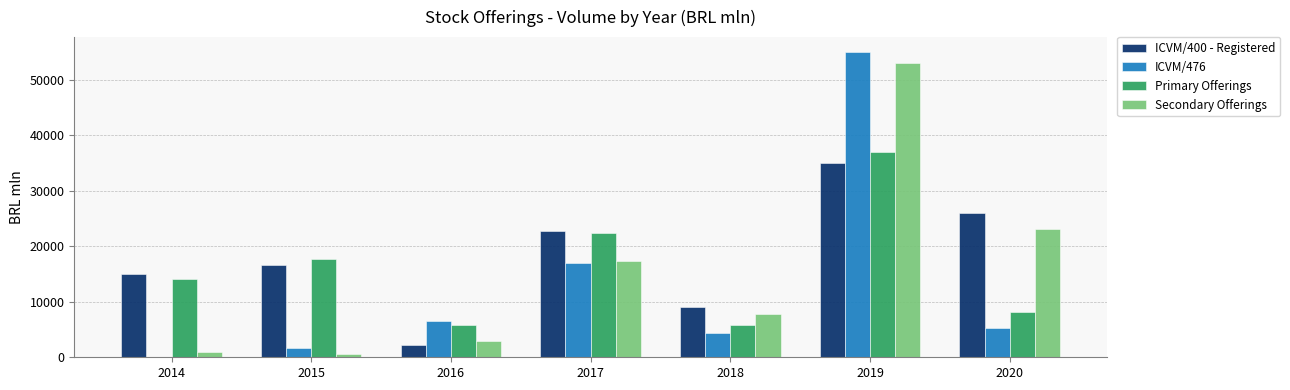

What is the total value across all series at 2018?

27126.5